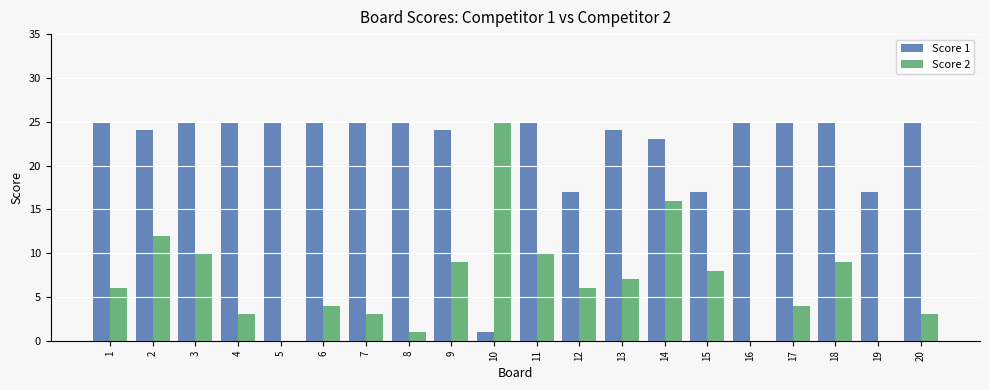

Count the number of data series in this chart.

2